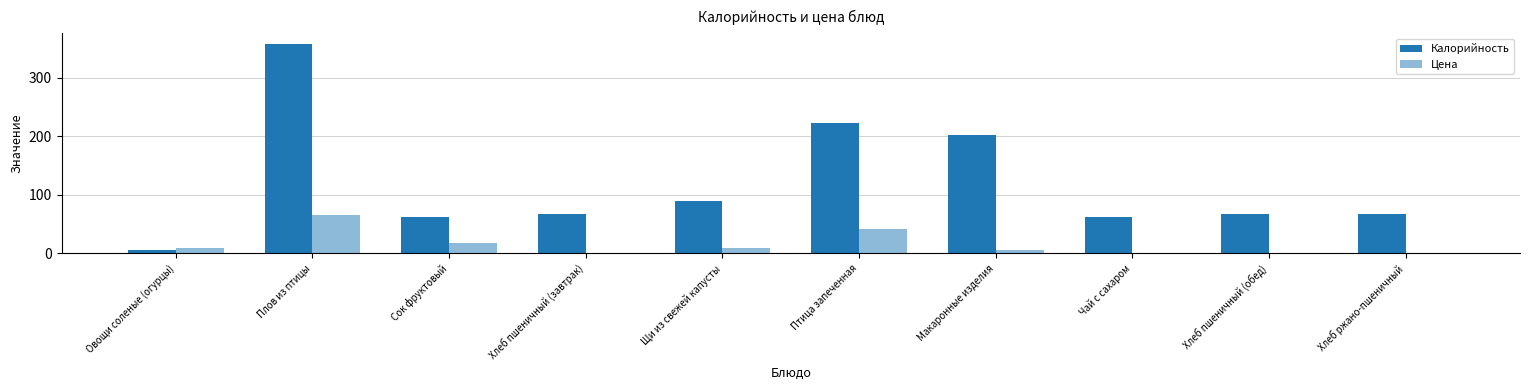

Reading right to left, transcribe all the data shown in this chart.

Калорийность: Хлеб ржано-пшеничный=67.0	Хлеб пшеничный (обед)=67.0	Чай с сахаром=62.0	Макаронные изделия=202.2	Птица запеченная=222.8	Щи из свежей капусты=89.8	Хлеб пшеничный (завтрак)=67.3	Сок фруктовый=62.0	Плов из птицы=358.4	Овощи соленые (огурцы)=6.0
Цена: Хлеб ржано-пшеничный=1.0	Хлеб пшеничный (обед)=1.5	Чай с сахаром=1.4	Макаронные изделия=5.4	Птица запеченная=41.1	Щи из свежей капусты=9.2	Хлеб пшеничный (завтрак)=1.5	Сок фруктовый=17.0	Плов из птицы=65.3	Овощи соленые (огурцы)=9.4